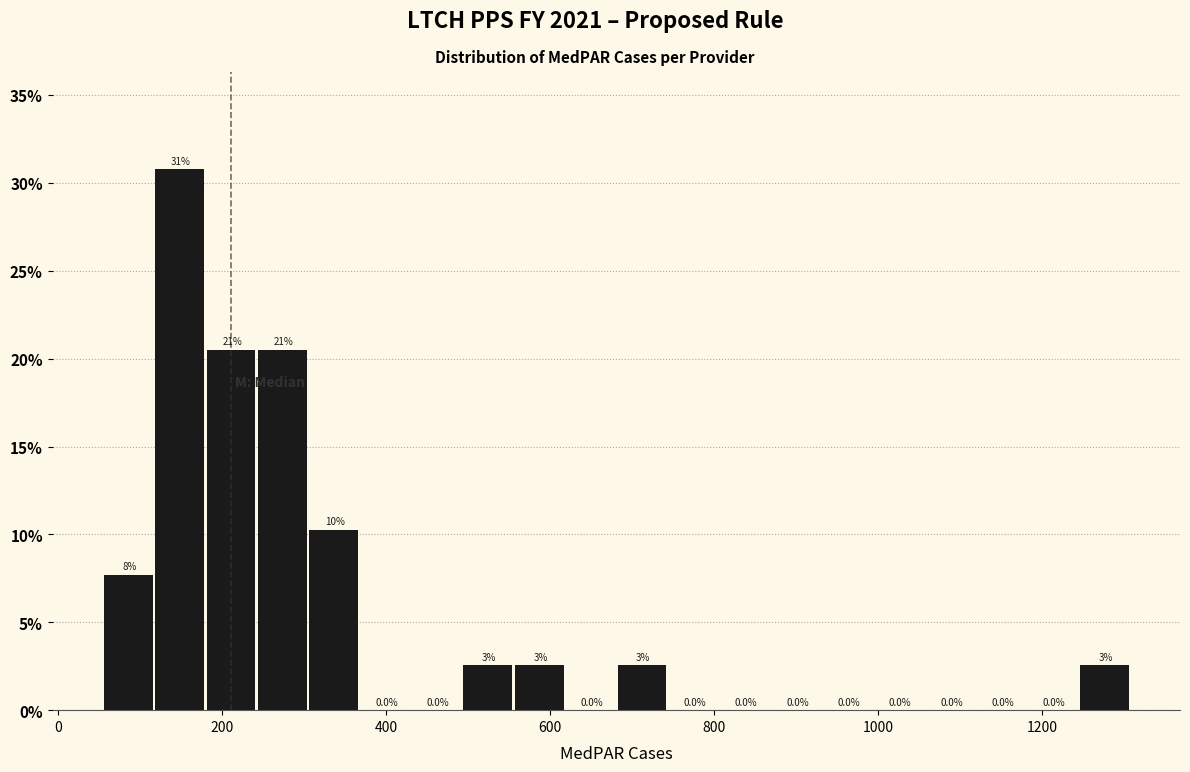

Read against the x-axis, roughly where is the centre of the tallest bar?

140